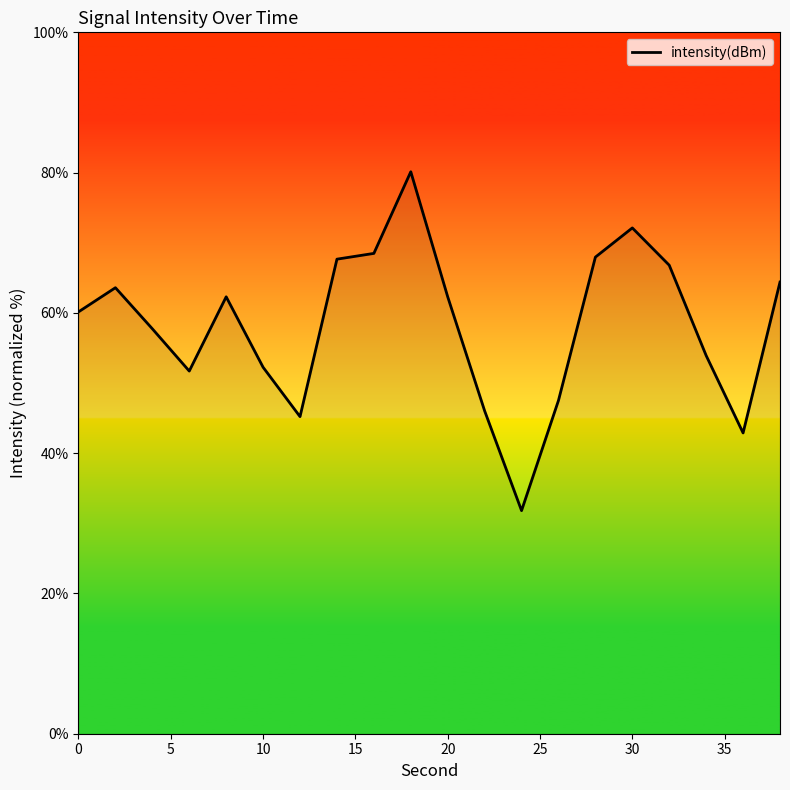

What is the smallest value displayed?

31.8